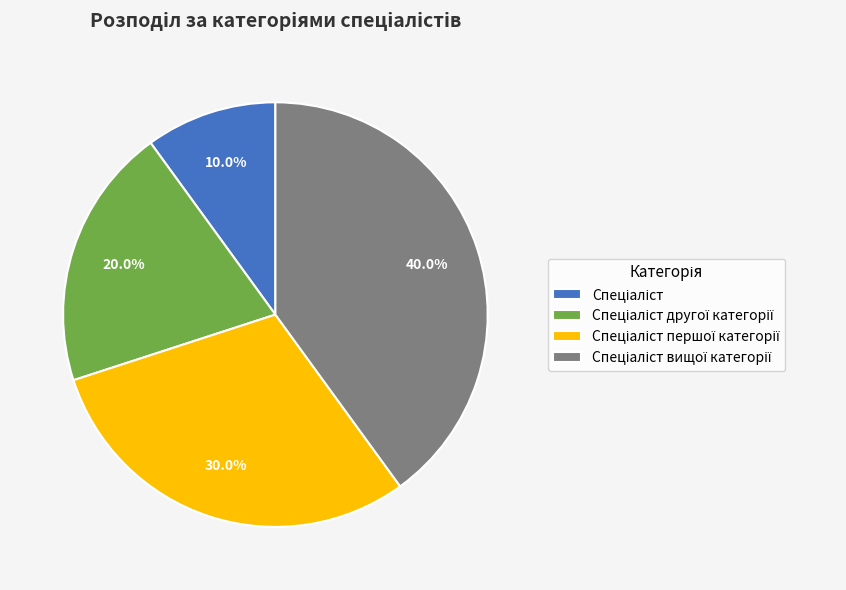

Does any single category account for the majority?

No